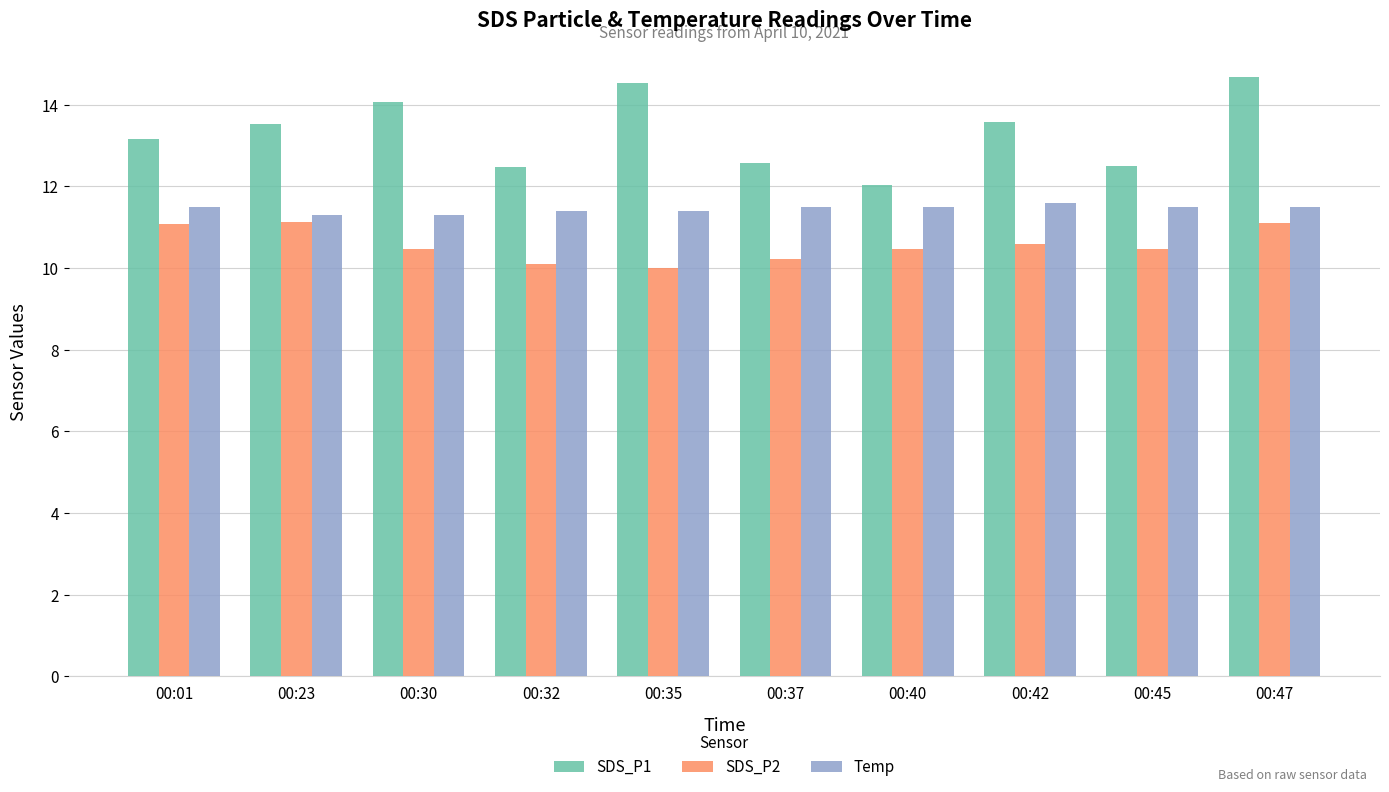

What is the value of the SDS_P1 bar at the 10th from the left?

14.7